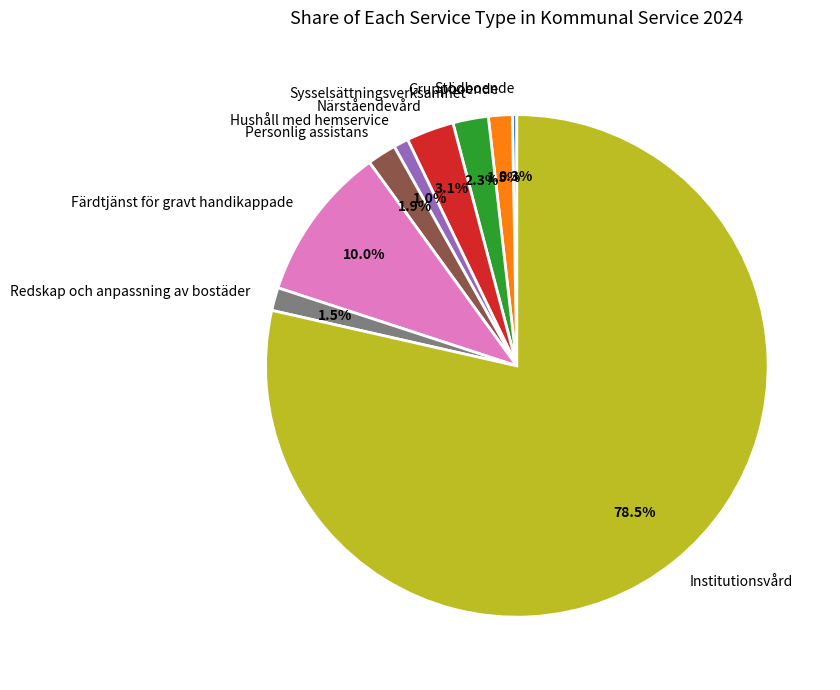

The Hushåll med hemservice slice represents 15% of the pie. True or false?

False